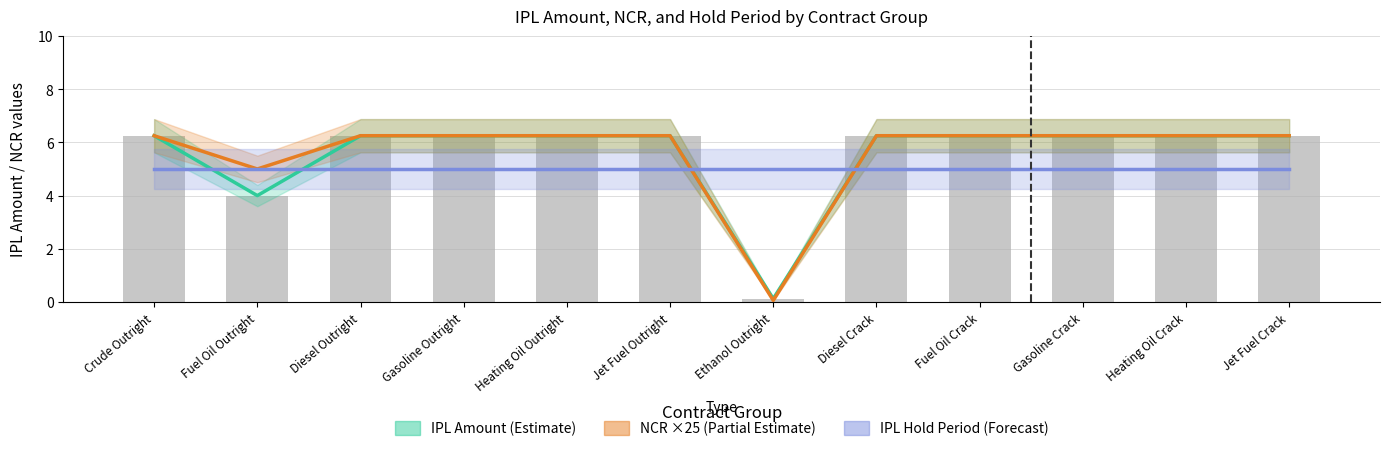

How many data points does each series have?

12